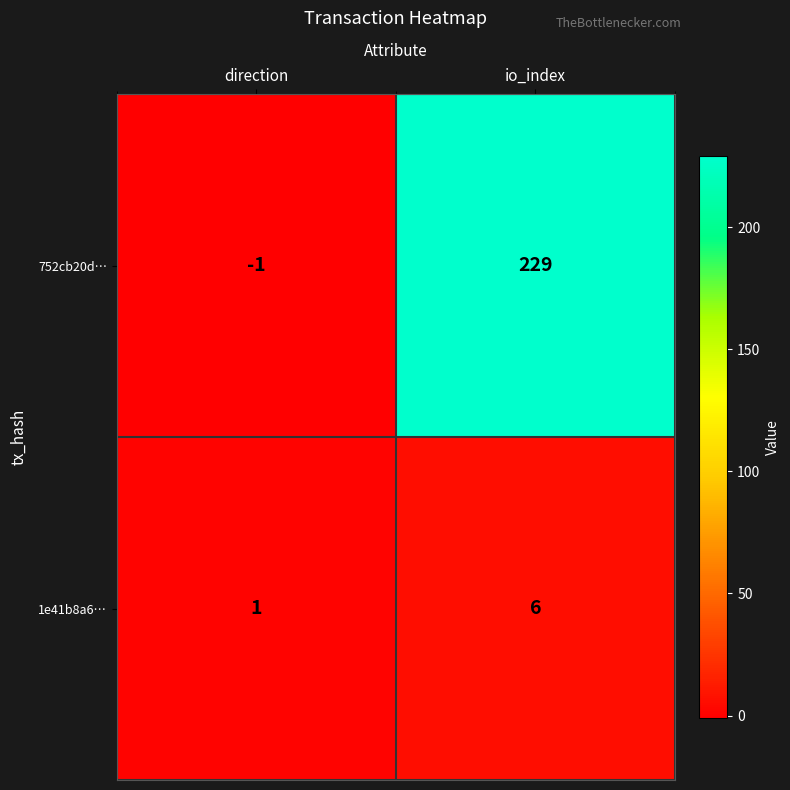

Between direction and io_index, which series saw the biggest shift?

752cb20d…